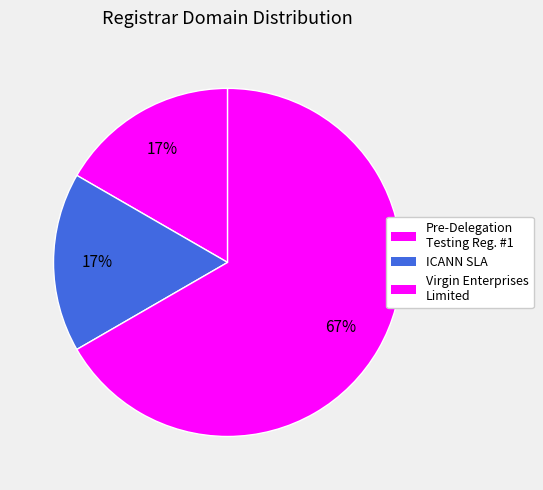

How many segments does this pie chart have?

3